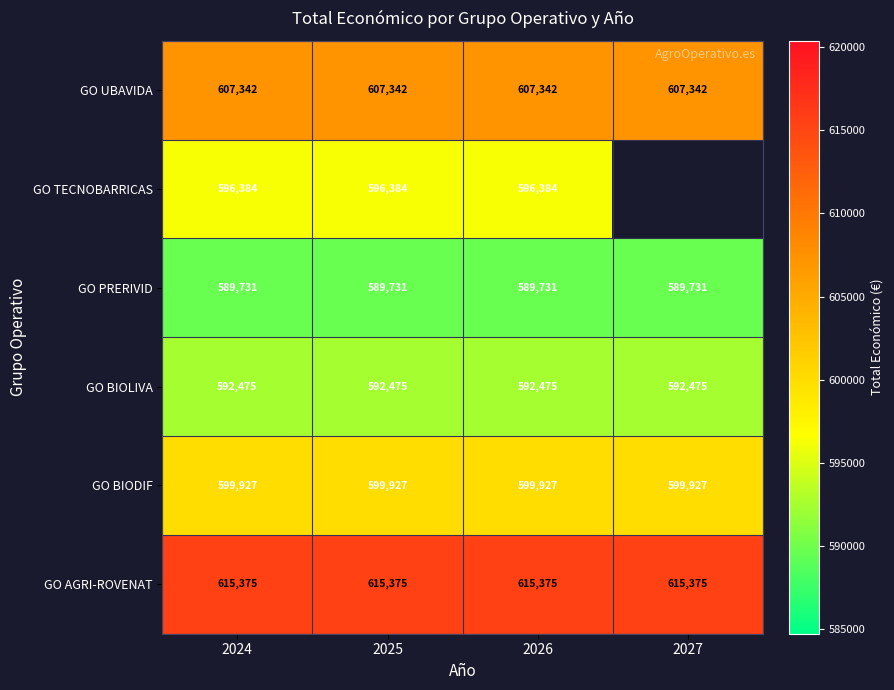

What is the spread (max minus min) of values at 2026?

25644